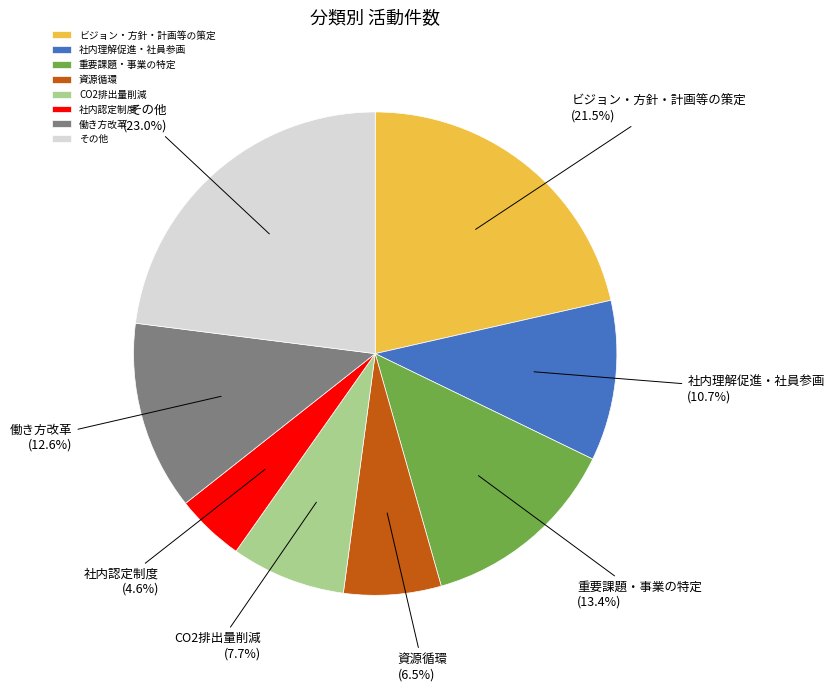

What percentage is the 重要課題・事業の特定 slice, to the nearest percent?

13%